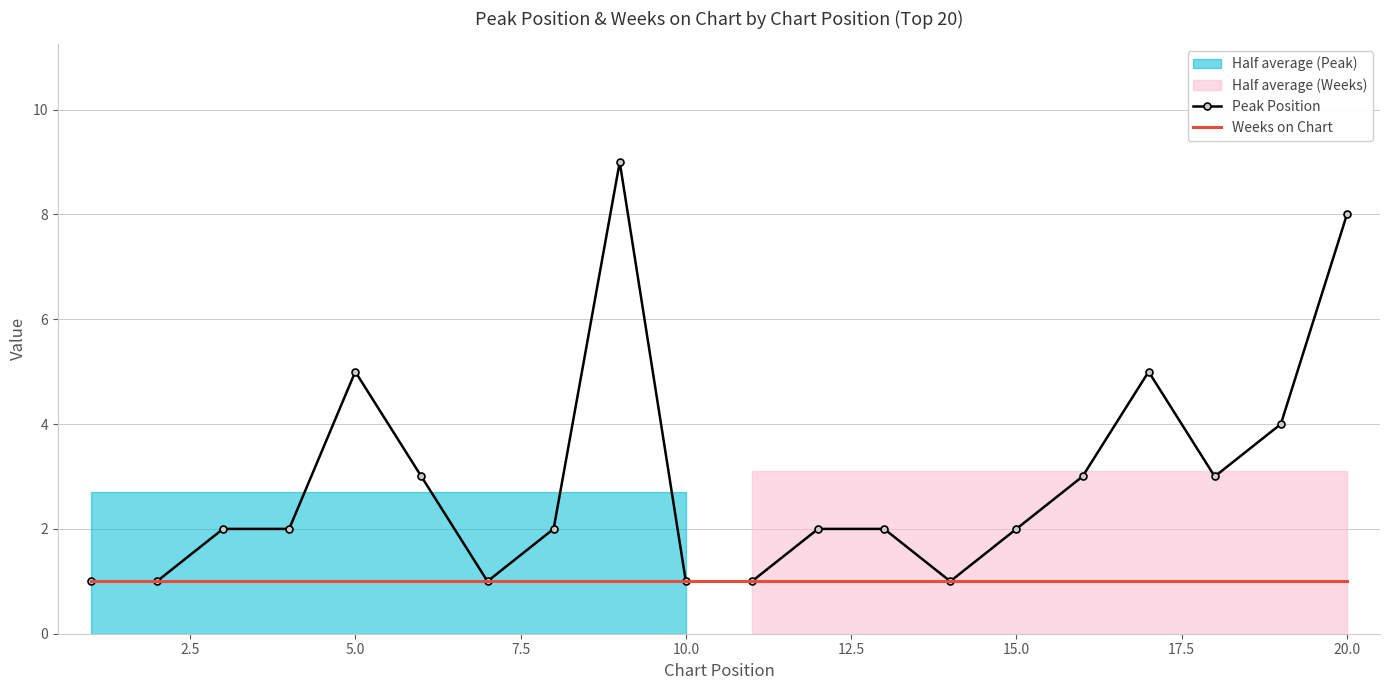

Reading right to left, list all the values displayed in this chart.

Peak Position: 8	4	3	5	3	2	1	2	2	1	1	9	2	1	3	5	2	2	1	1
Weeks on Chart: 1	1	1	1	1	1	1	1	1	1	1	1	1	1	1	1	1	1	1	1